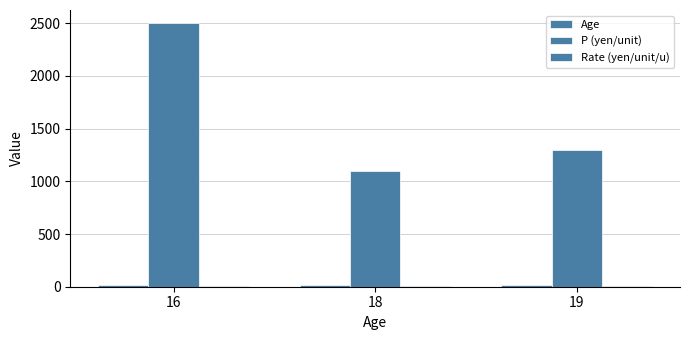

What is the value of the Age bar at the 2nd from the left?

18.0